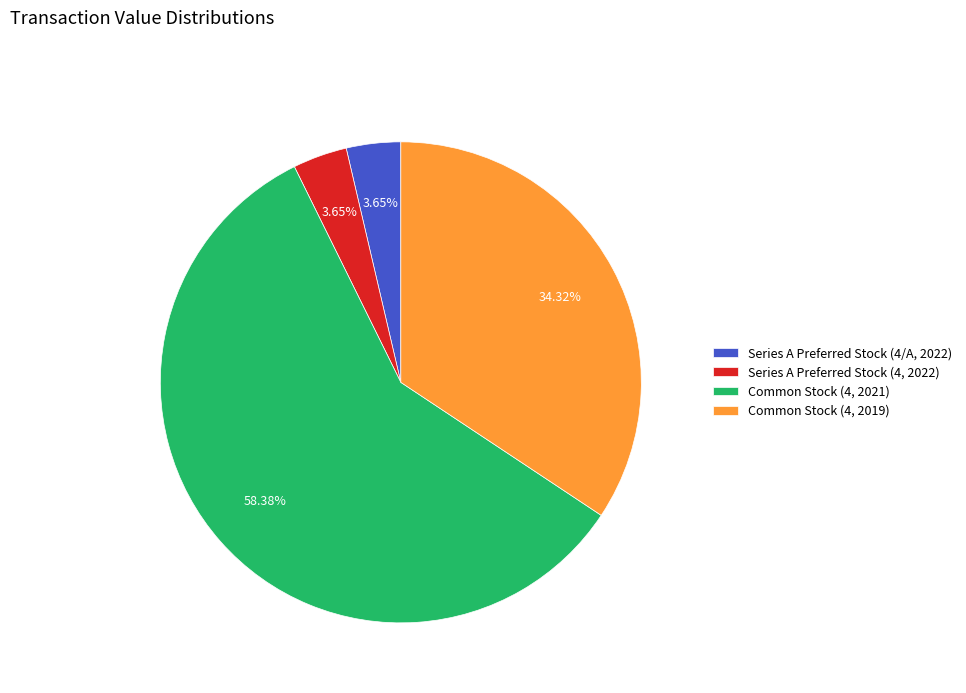

To the nearest percent, what portion does Common Stock (4, 2021) represent?

58%